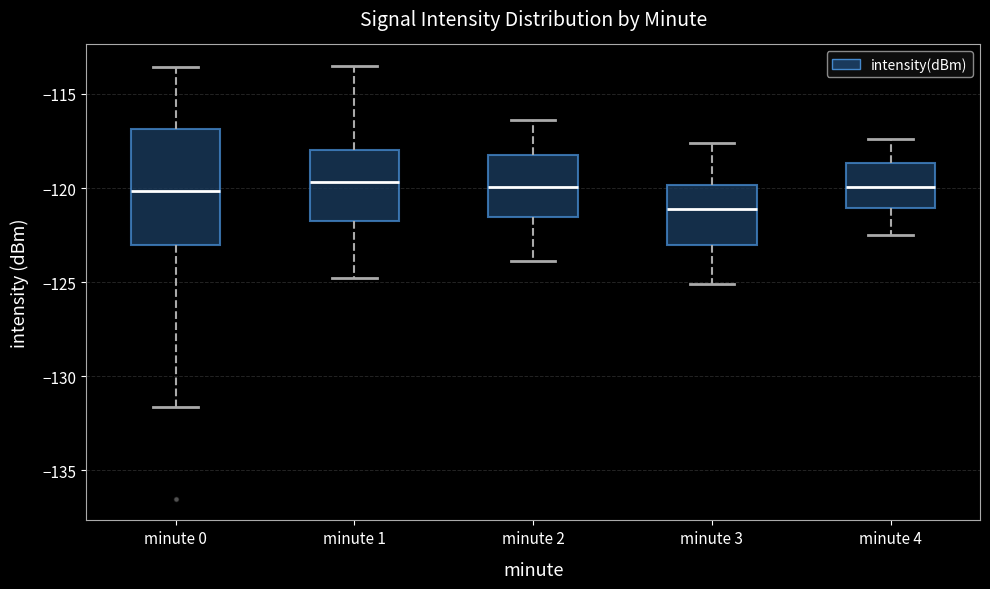

Reading left to right, read every box against the y-axis: the position of its median line, the range the box covers, and the ends of its whiskers. The values are not printed on the chart, so give them approximately, as read against the axis.

minute 0: median -120.0, box -123.0 to -117.0, whiskers -131.5 to -113.5
minute 1: median -119.5, box -121.5 to -118.0, whiskers -125.0 to -113.5
minute 2: median -120.0, box -121.5 to -118.0, whiskers -124.0 to -116.5
minute 3: median -121.0, box -123.0 to -120.0, whiskers -125.0 to -117.5
minute 4: median -120.0, box -121.0 to -118.5, whiskers -122.5 to -117.5